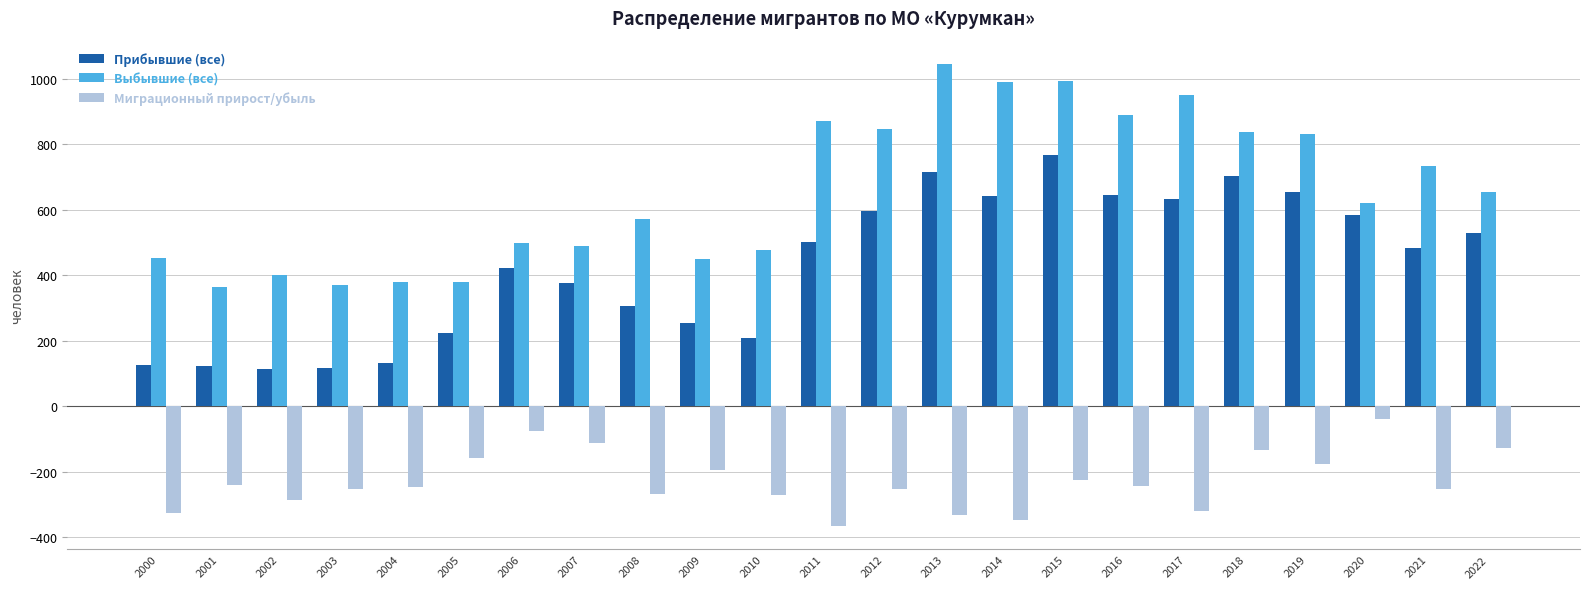

Which series changed the most between 2009 and 2012?

Выбывшие (все)